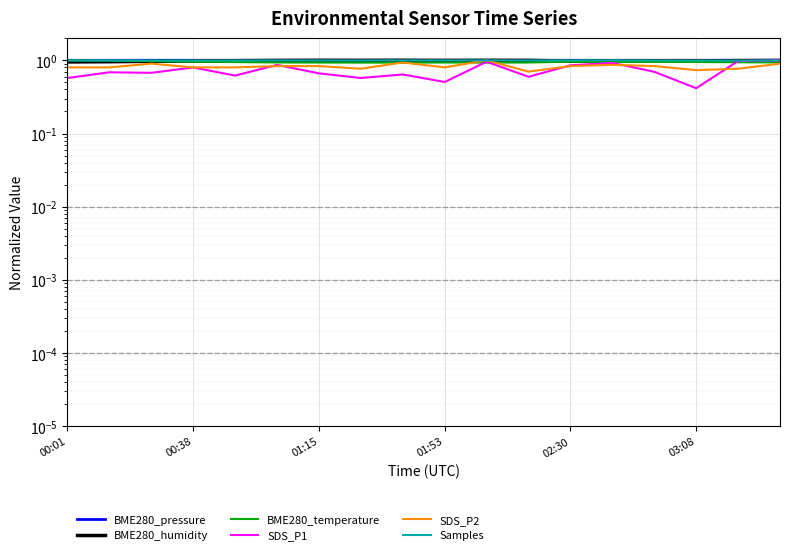

How many lines are shown in the chart?

6